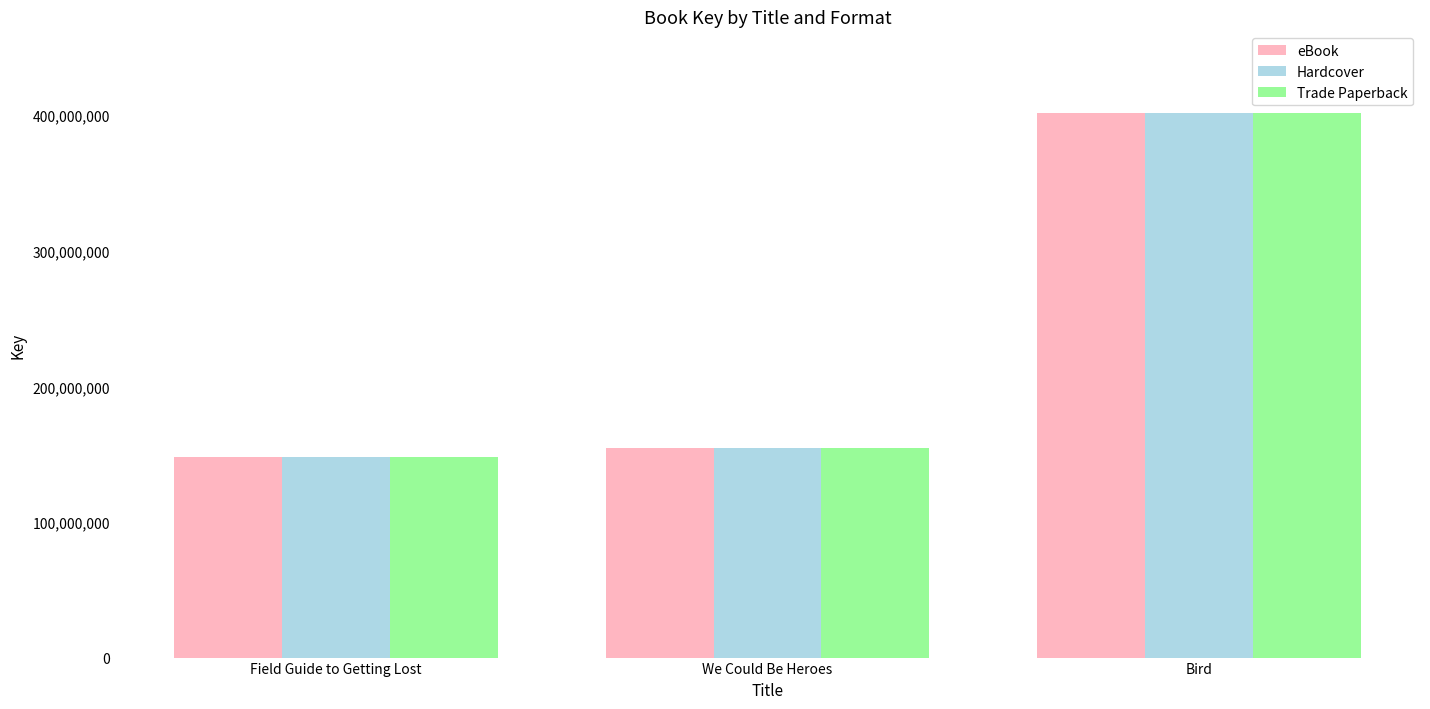

List the labels in order of eBook value, smallest first.

Field Guide to Getting Lost, We Could Be Heroes, Bird